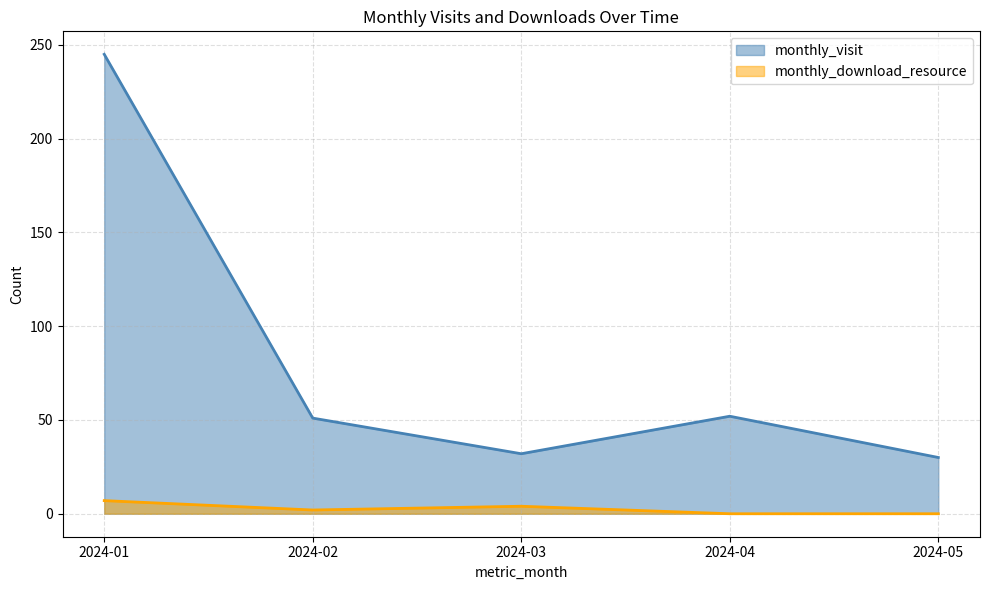

At which label does monthly_visit first exceed 51?

2024-01